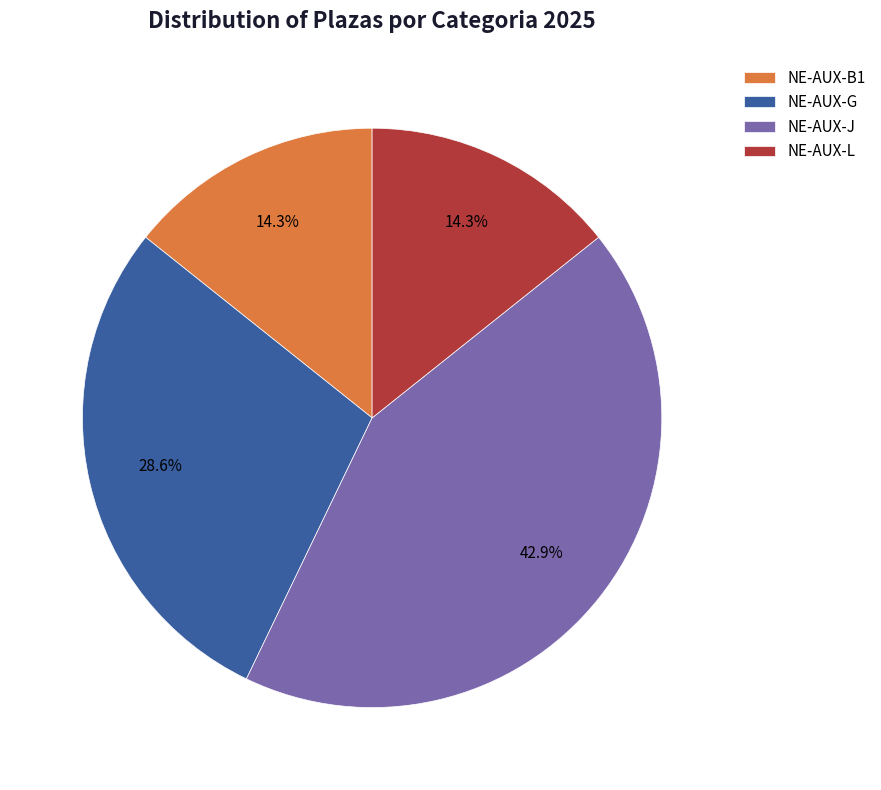

Between NE-AUX-J and NE-AUX-L, which is larger?

NE-AUX-J